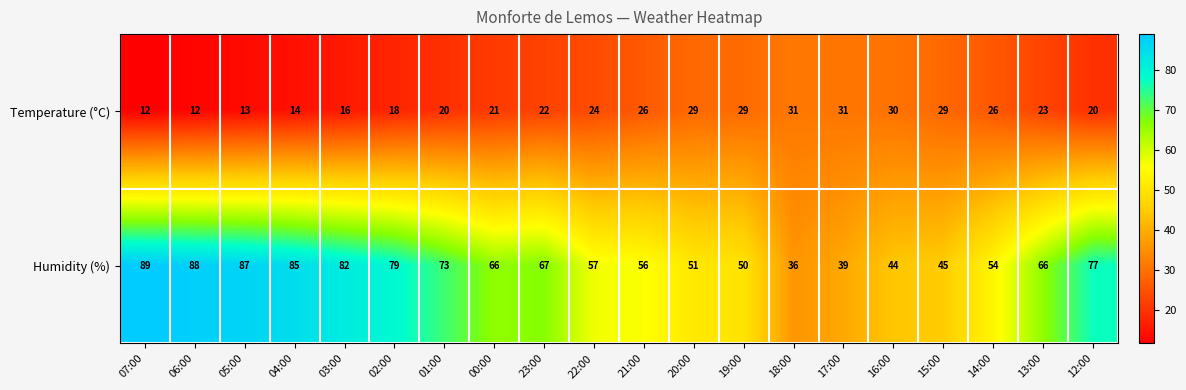

What is the smallest value displayed?

12